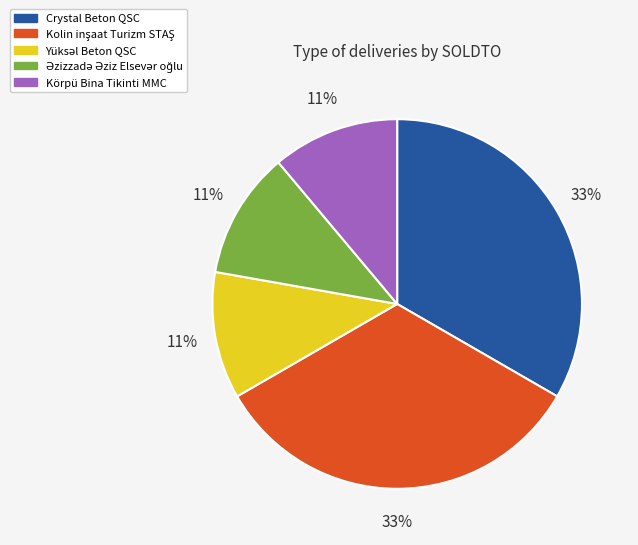

The Körpü Bina Tikinti MMC slice represents 23% of the pie. True or false?

False